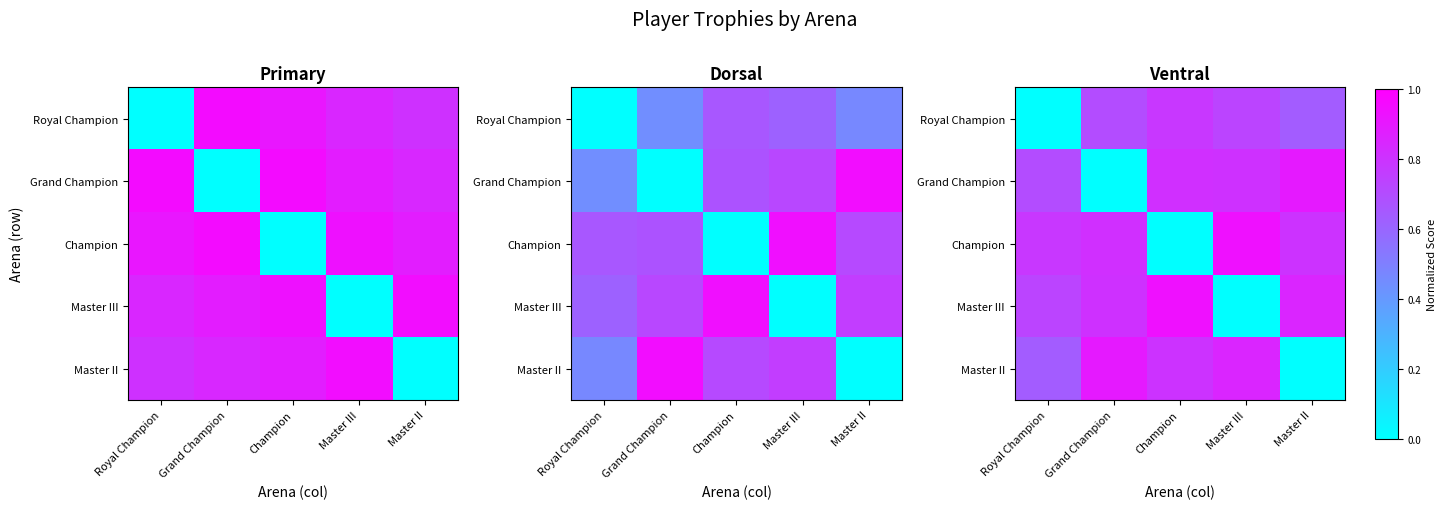

At which label does Grand Champion reach its minimum?

Grand Champion